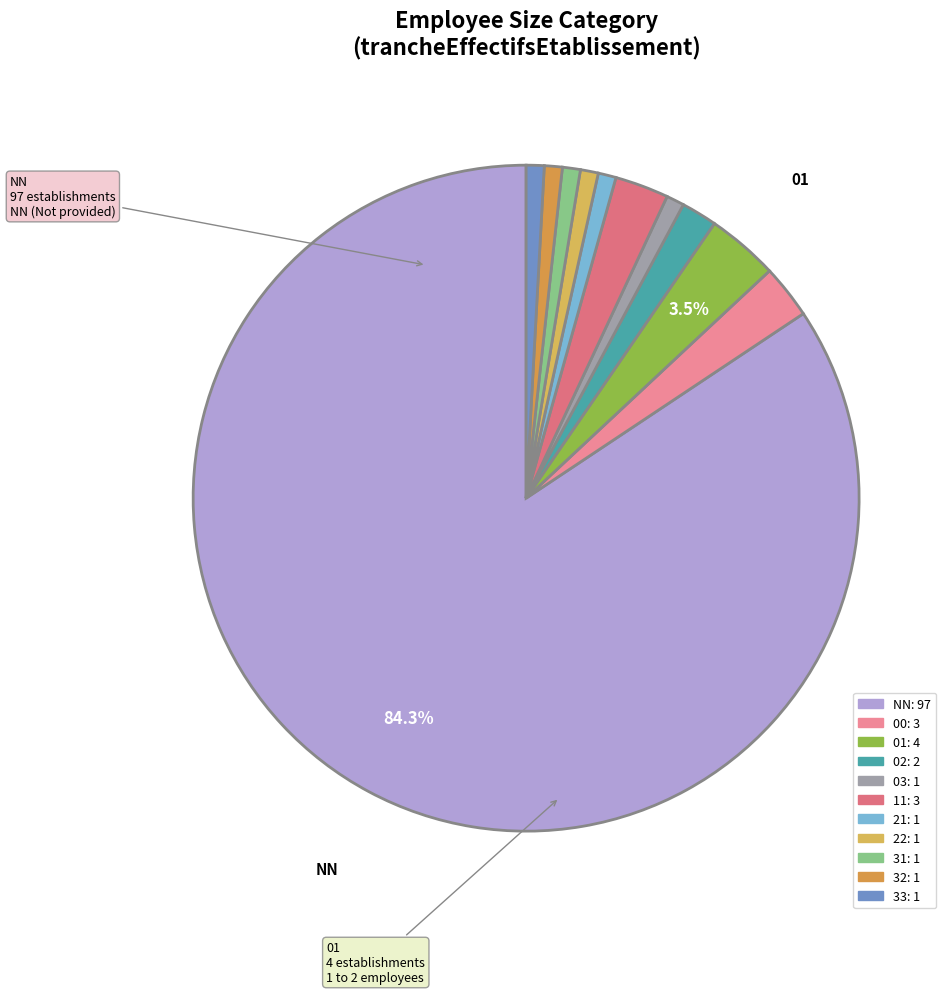

Which has a higher value, 03 or 33?

33